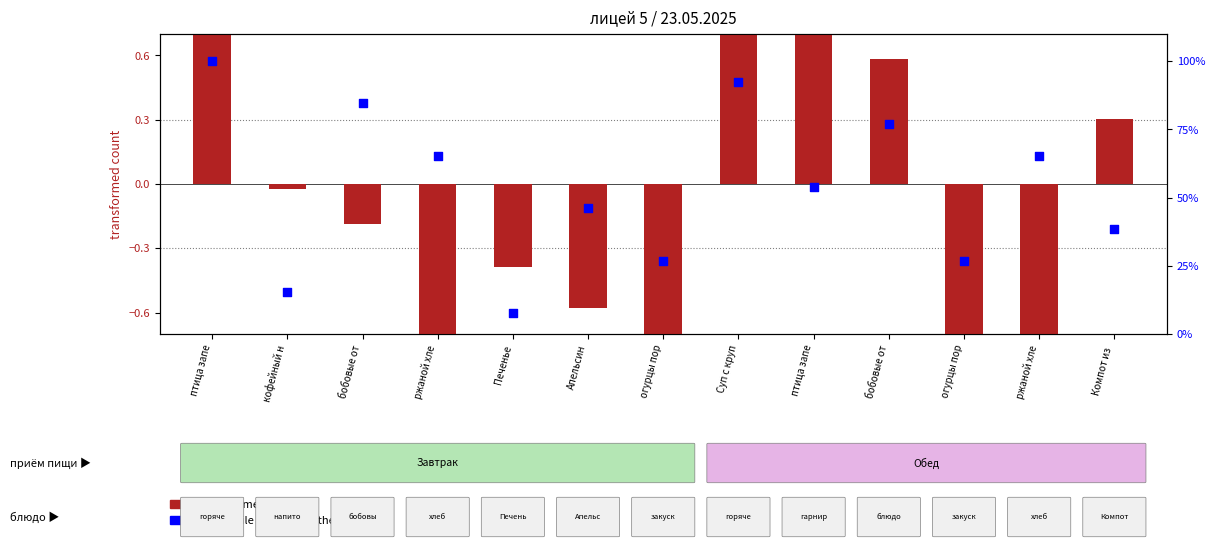

At how many categories does at least one series exceed 23?

11